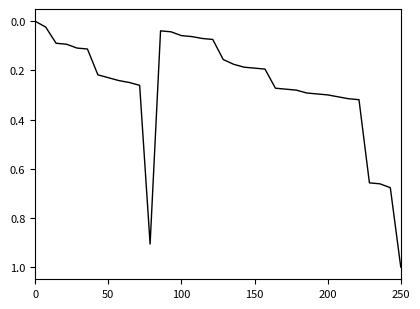

What is the difference between the maximum and minimum values?

1.0